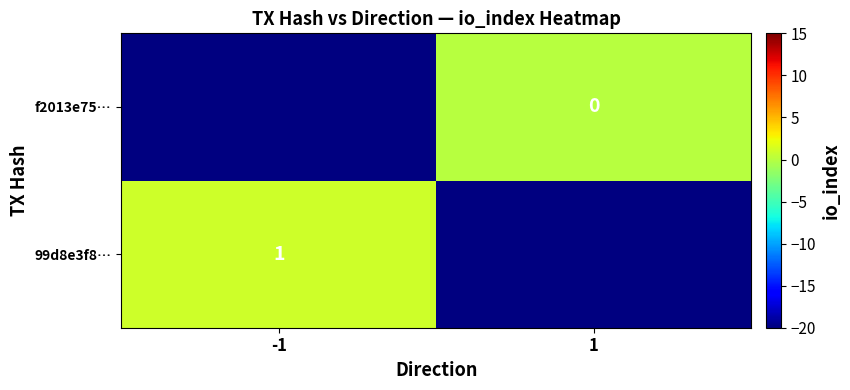

The value of 99d8e3f8… at -1 is 1. True or false?

True